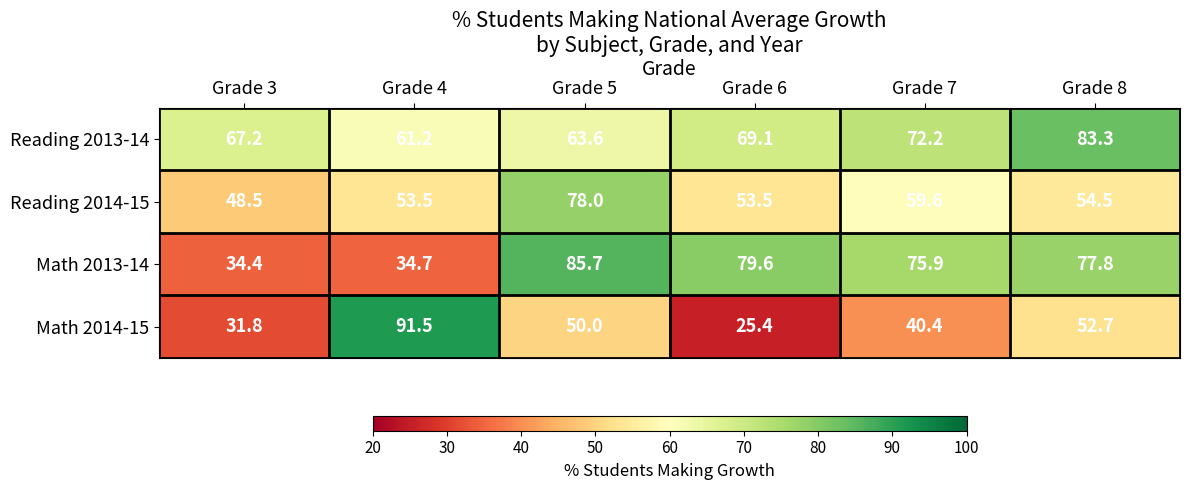

What is the difference between the maximum and second lowest values in the Reading 2013-14 series?

19.7